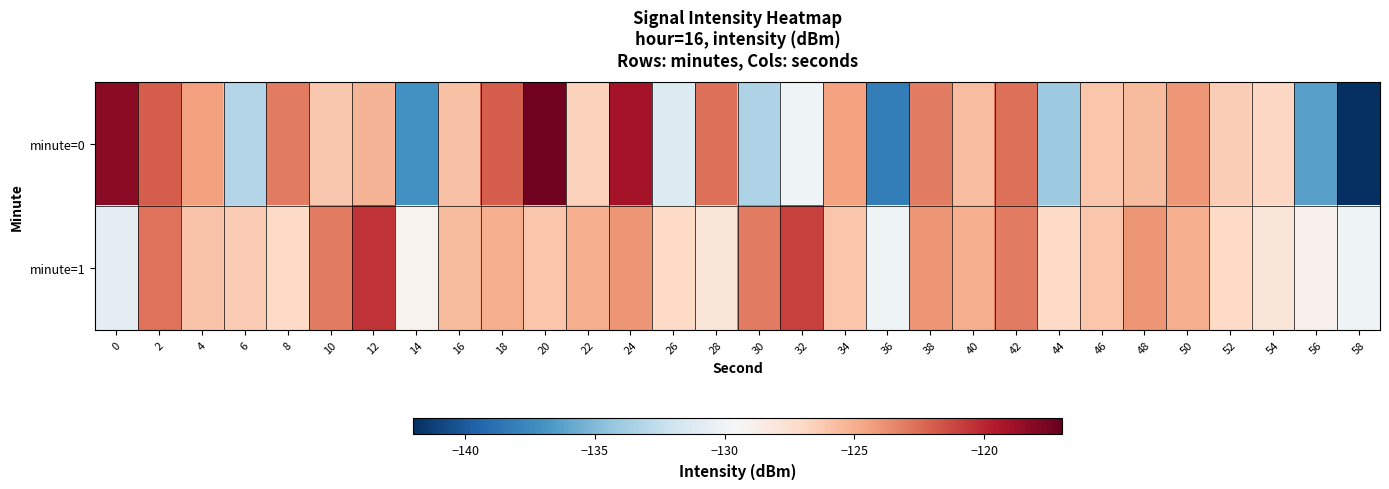

How many series are shown in this chart?

2